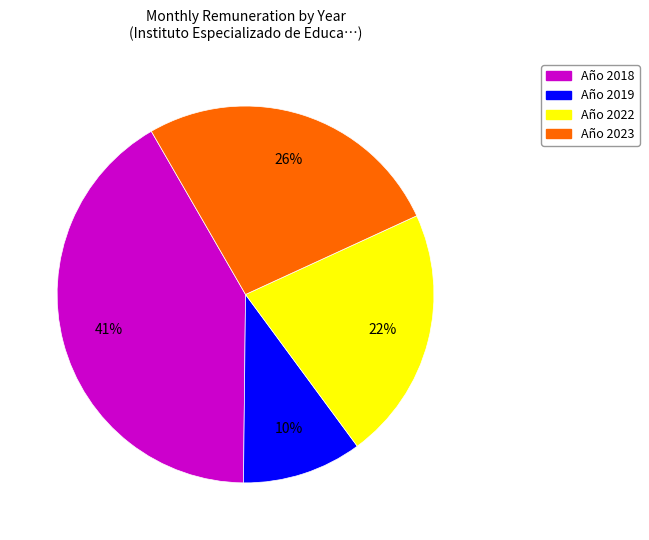

Does any single category account for the majority?

No